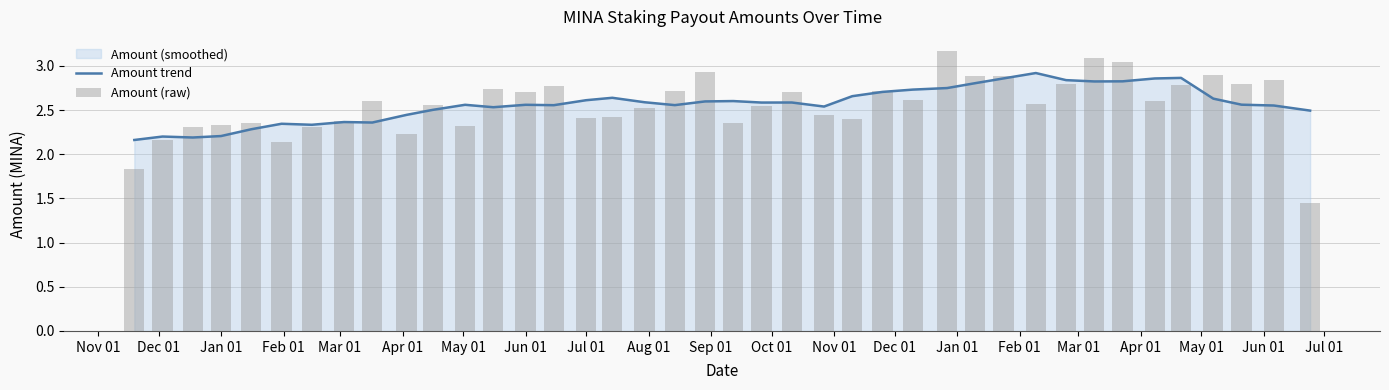

Reading left to right, transcribe all the data shown in this chart.

Amount trend: 2.2	2.2	2.2	2.2	2.3	2.3	2.3	2.4	2.4	2.4	2.5	2.6	2.5	2.6	2.6	2.6	2.6	2.6	2.6	2.6	2.6	2.6	2.6	2.5	2.7	2.7	2.7	2.7	2.8	2.9	2.9	2.8	2.8	2.8	2.9	2.9	2.6	2.6	2.6	2.5
Amount (raw): 1.8	2.2	2.3	2.3	2.4	2.1	2.3	2.4	2.6	2.2	2.6	2.3	2.7	2.7	2.8	2.4	2.4	2.5	2.7	2.9	2.3	2.5	2.7	2.4	2.4	2.7	2.6	3.2	2.9	2.9	2.6	2.8	3.1	3.0	2.6	2.8	2.9	2.8	2.8	1.4